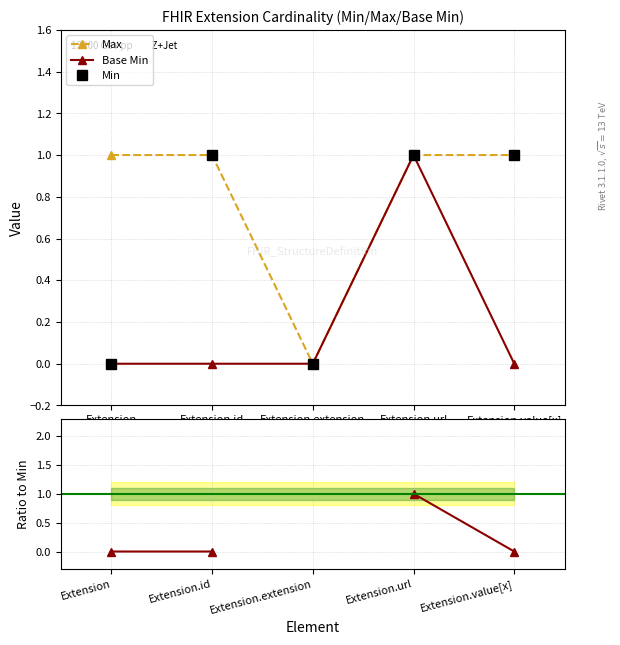

True or false: Base Min has more than 1 points higher than both neighbors.

False